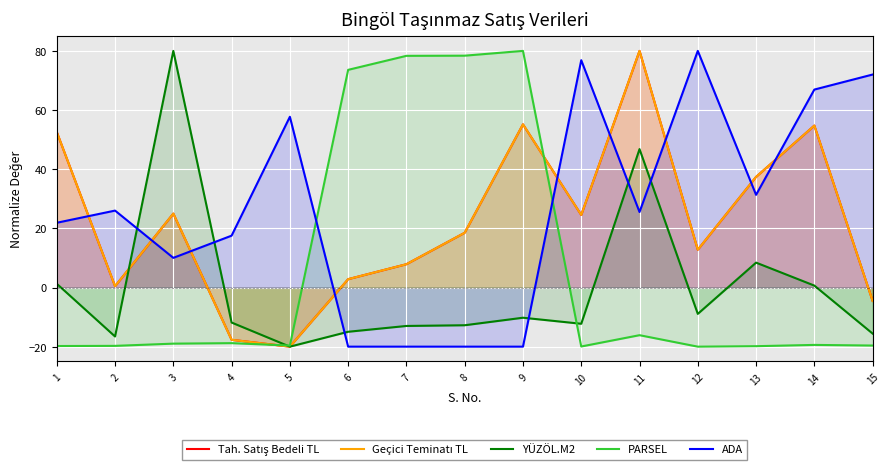

How many intersections are there between PARSEL and ADA?

2